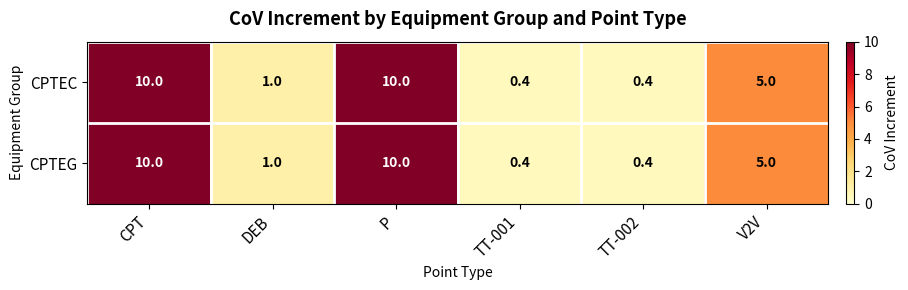

What is the average value of the CPTEG series?

4.5